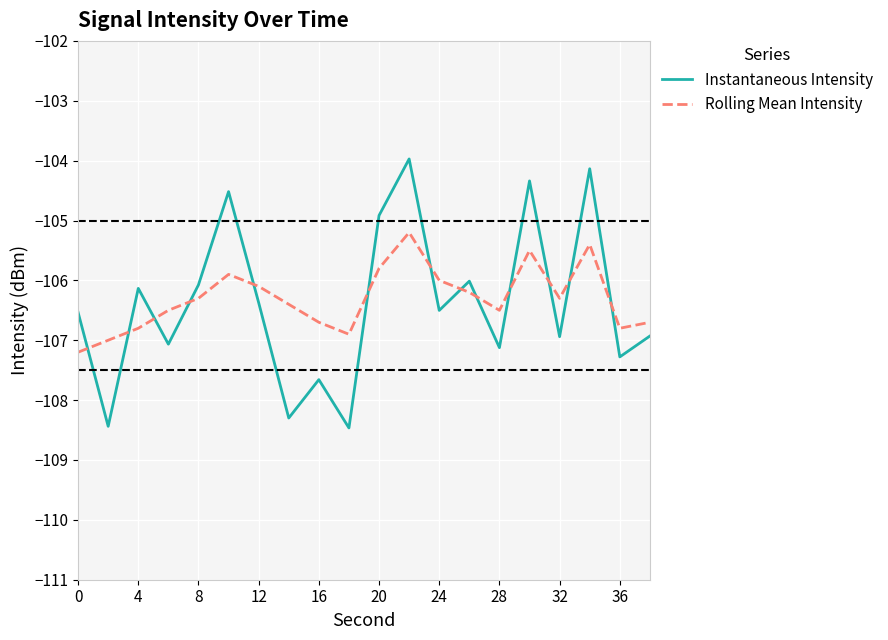

What is the difference between the maximum and minimum values in the Instantaneous Intensity series?

4.5